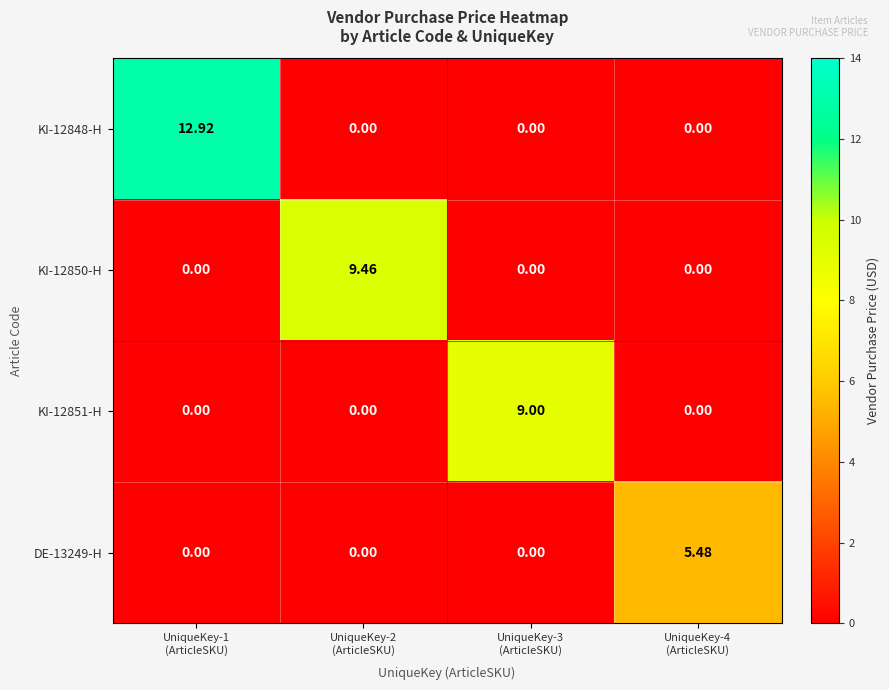

List the series in order of their peak value, highest first.

KI-12848-H, KI-12850-H, KI-12851-H, DE-13249-H